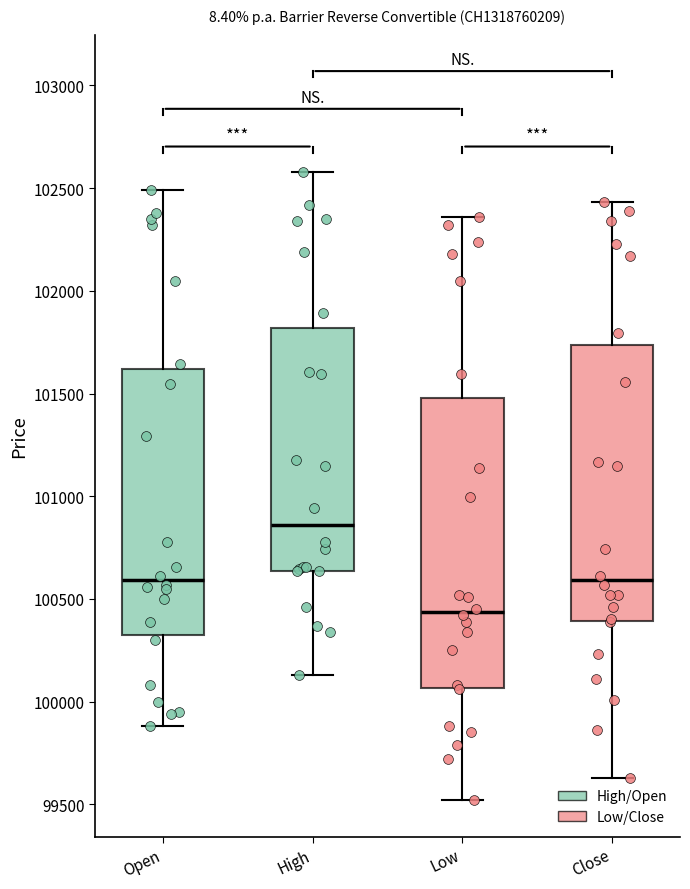

Reading left to right, read every box against the y-axis: the position of its median line, the range the box covers, and the ends of its whiskers. The values are not printed on the chart, so give them approximately, as read against the axis.

Open: median 100600, box 100300 to 101600, whiskers 99900 to 102500
High: median 100850, box 100650 to 101800, whiskers 100150 to 102600
Low: median 100450, box 100050 to 101500, whiskers 99500 to 102350
Close: median 100600, box 100400 to 101750, whiskers 99650 to 102450